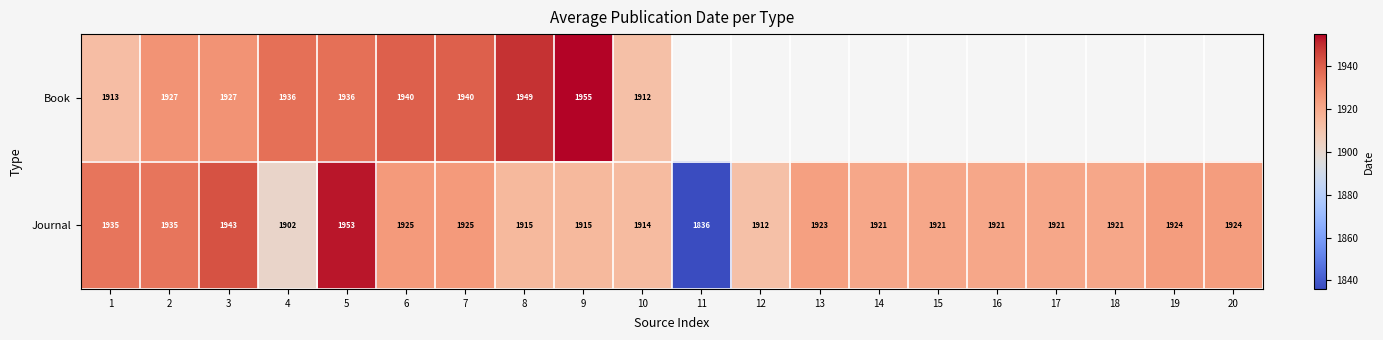

What is the sum of all Journal values?

38386